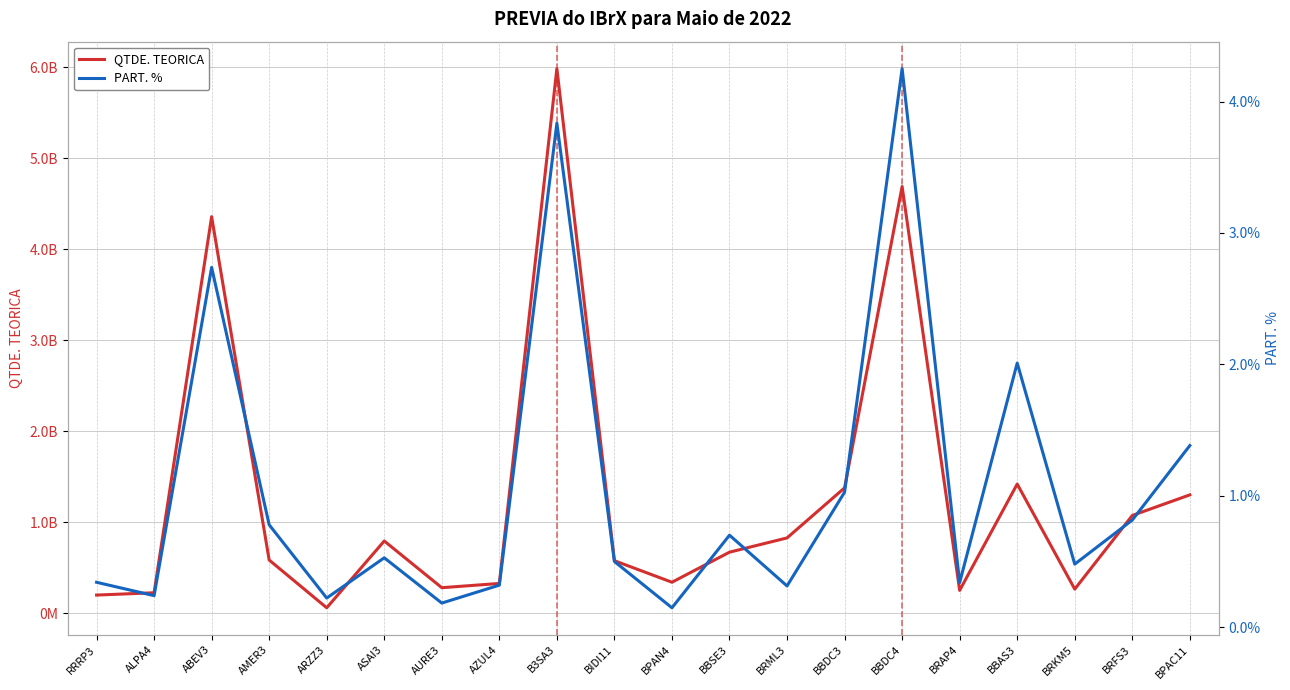

Which category has the lowest value in the QTDE. TEORICA series?

ARZZ3